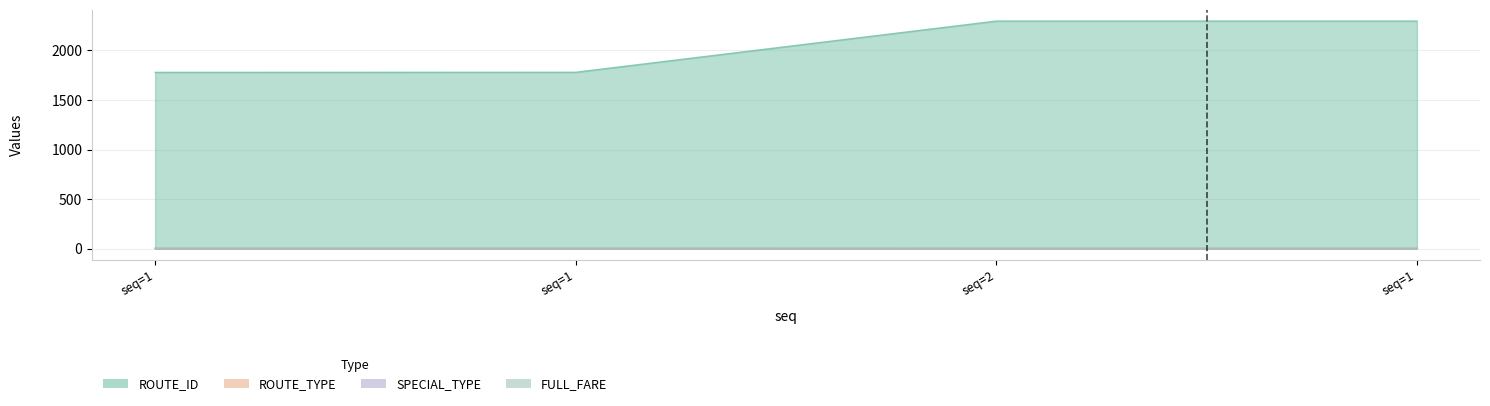

How many lines are shown in the chart?

4